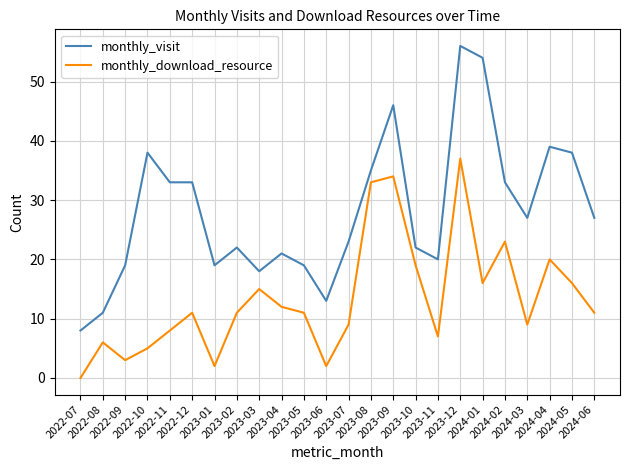

Which series has the largest total across all categories?

monthly_visit